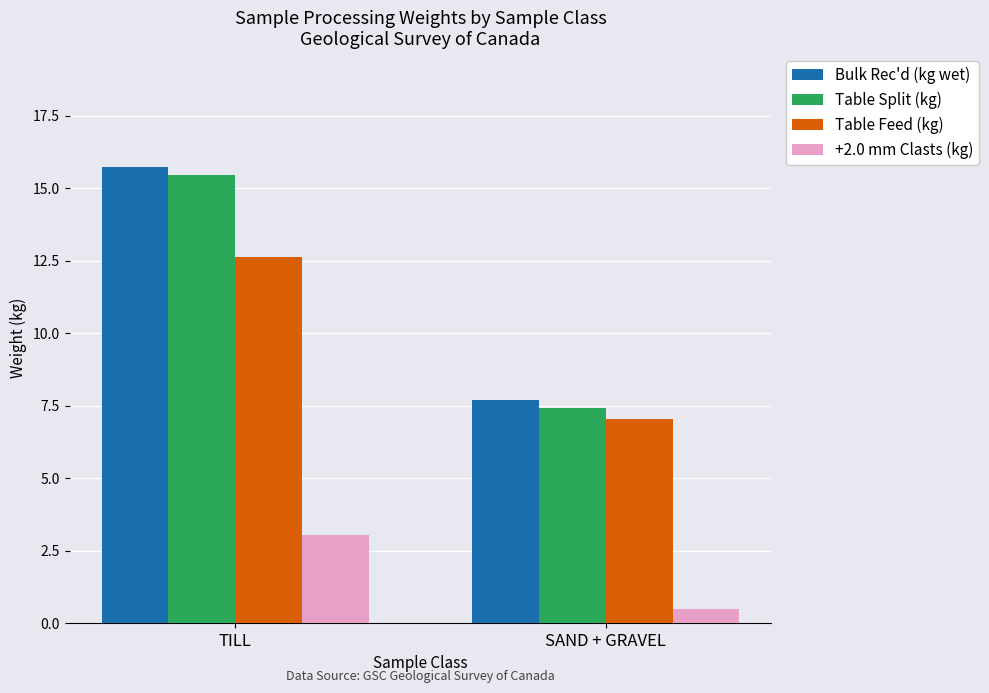

What is the label of the 1st bar from the left?

TILL